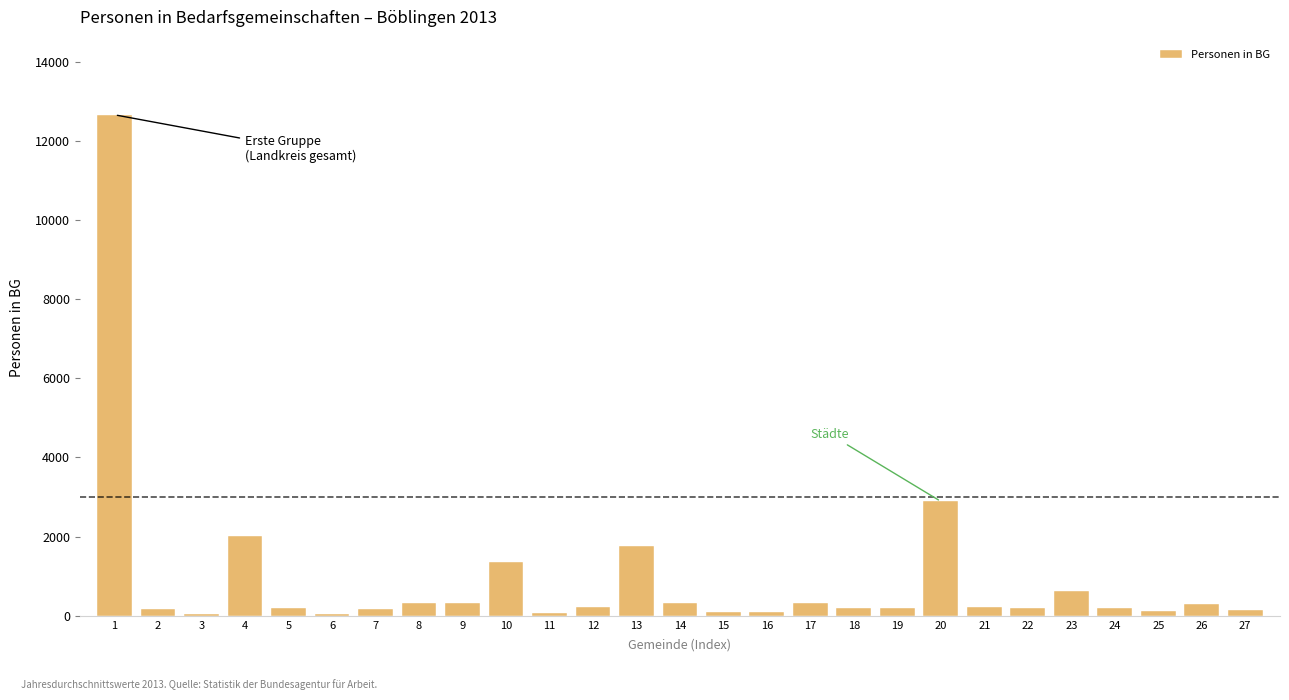

What is the difference between the maximum and minimum values?

12603.8